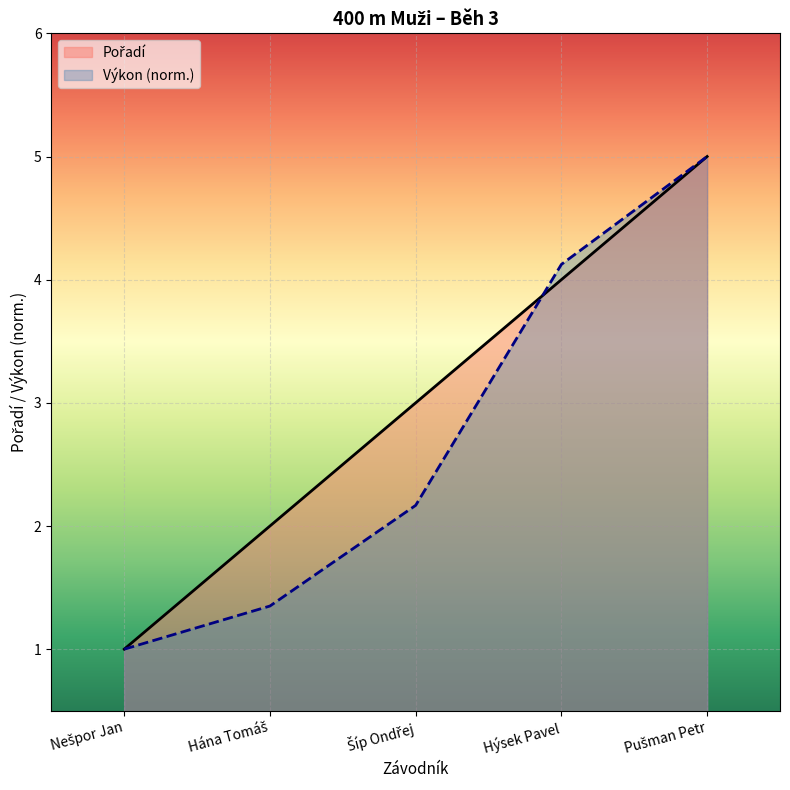

How many data points does each series have?

5